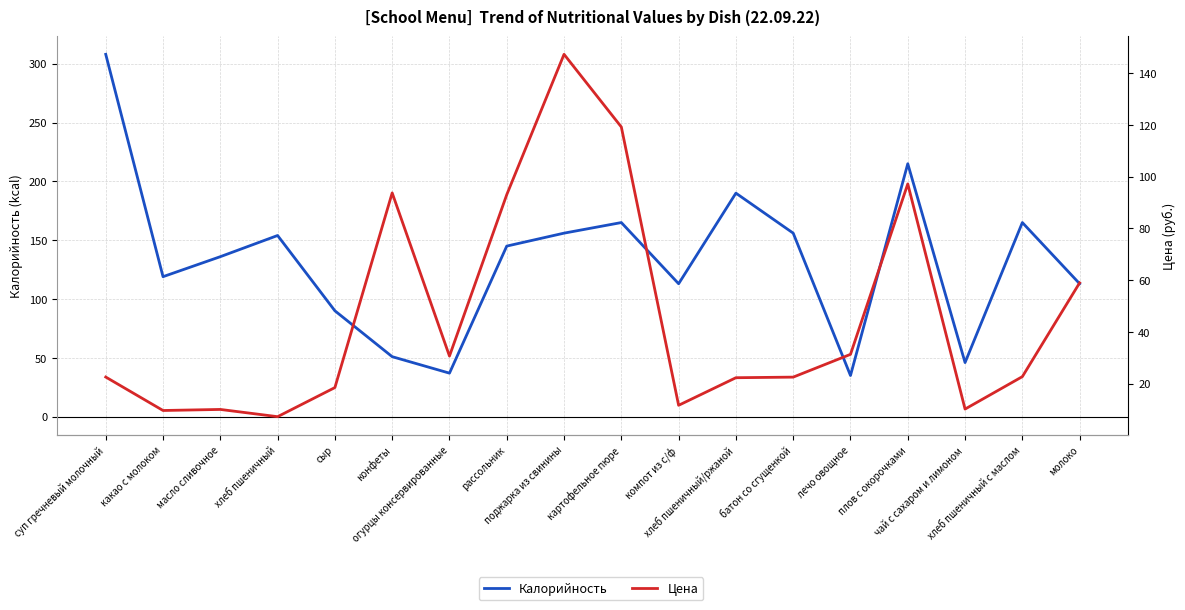

In Цена, how many points are lower than both neighbors (excluding endpoints)?

5